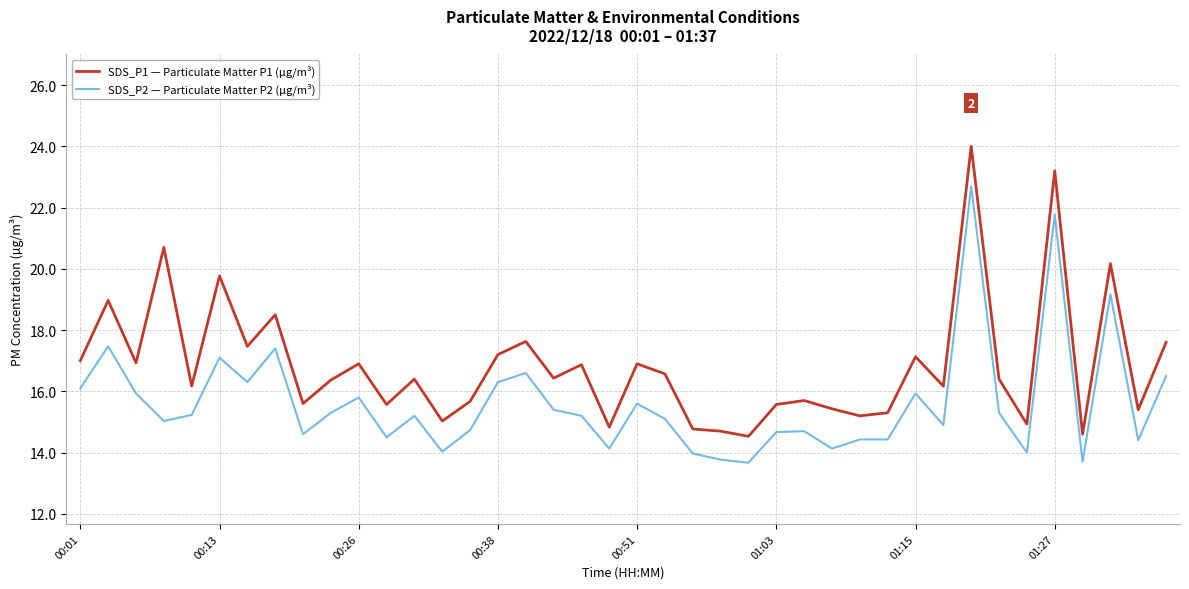

True or false: SDS_P2 — Particulate Matter P2 (µg/m³) and SDS_P1 — Particulate Matter P1 (µg/m³) cross at least once.

False